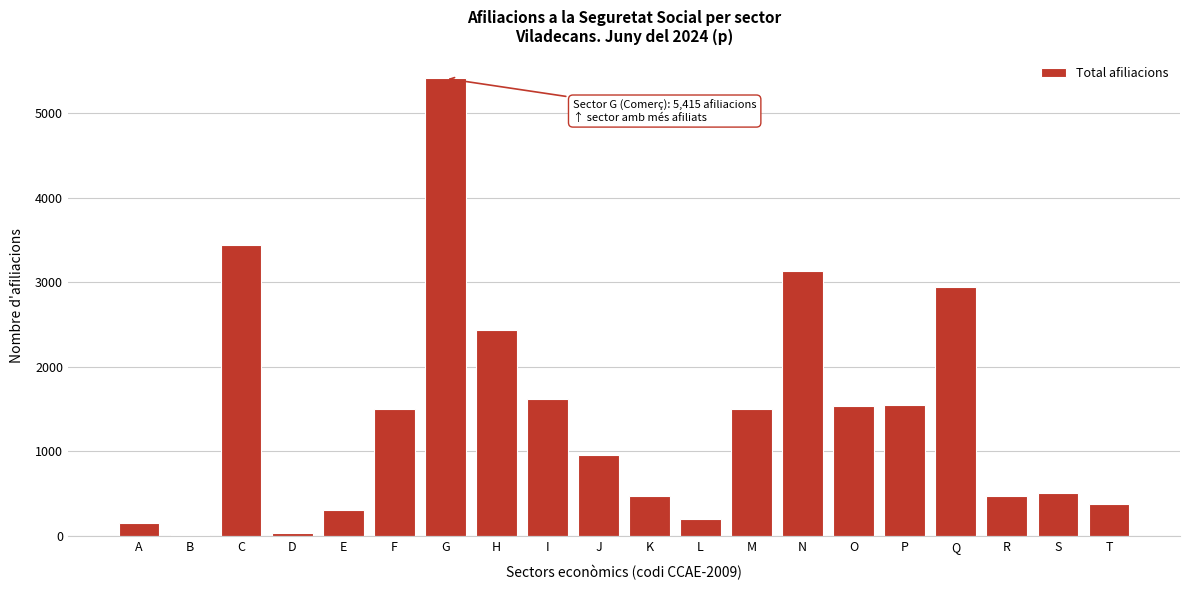

What is the sum of all values?

28515